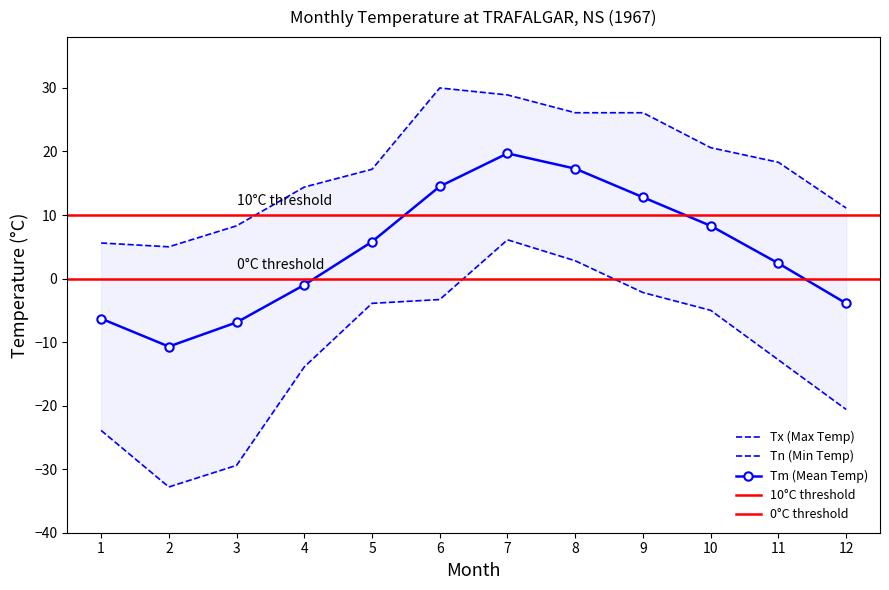

Where is the first local maximum for Tx?

6